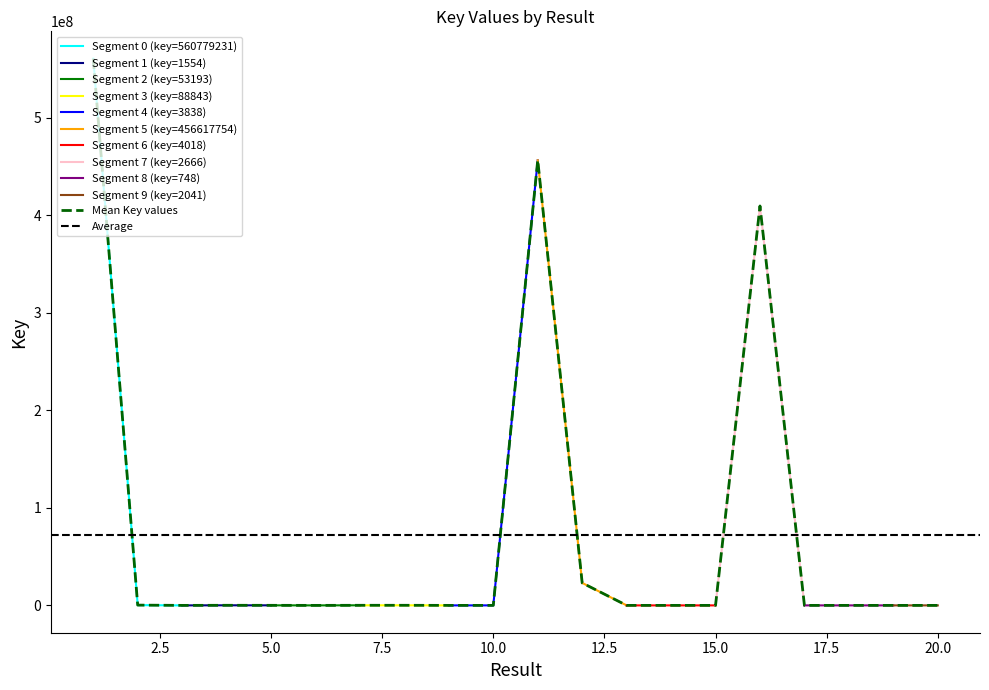

Approximately how many times larger is the value at 1 compared to 20?

307444.8